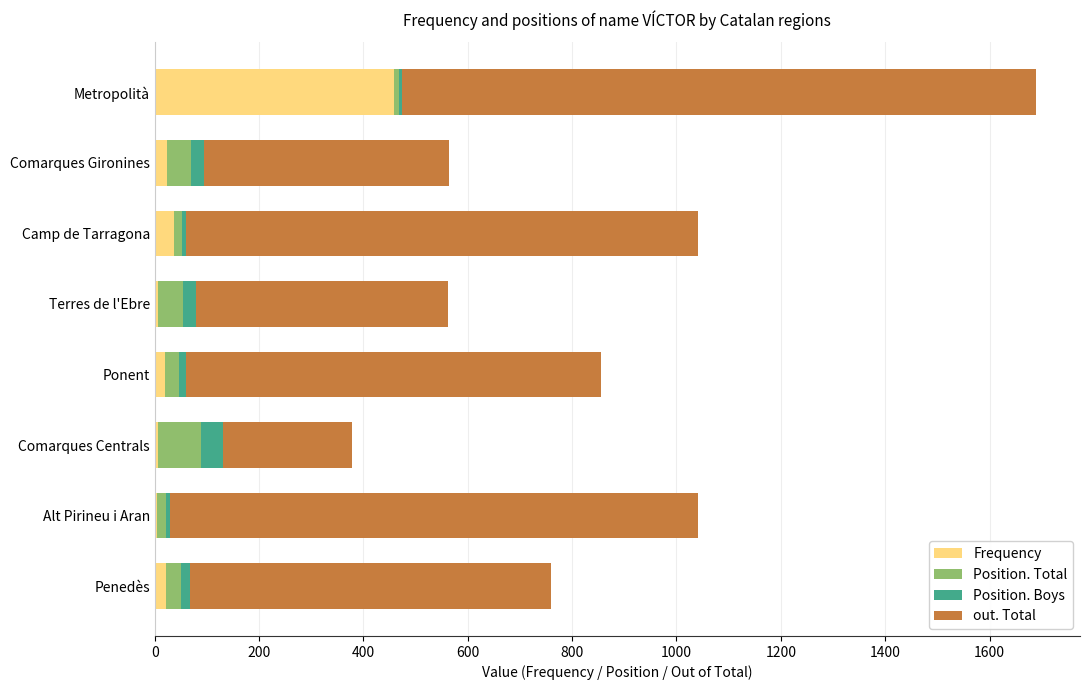

At which category is the sum across all series the highest?

Metropolità